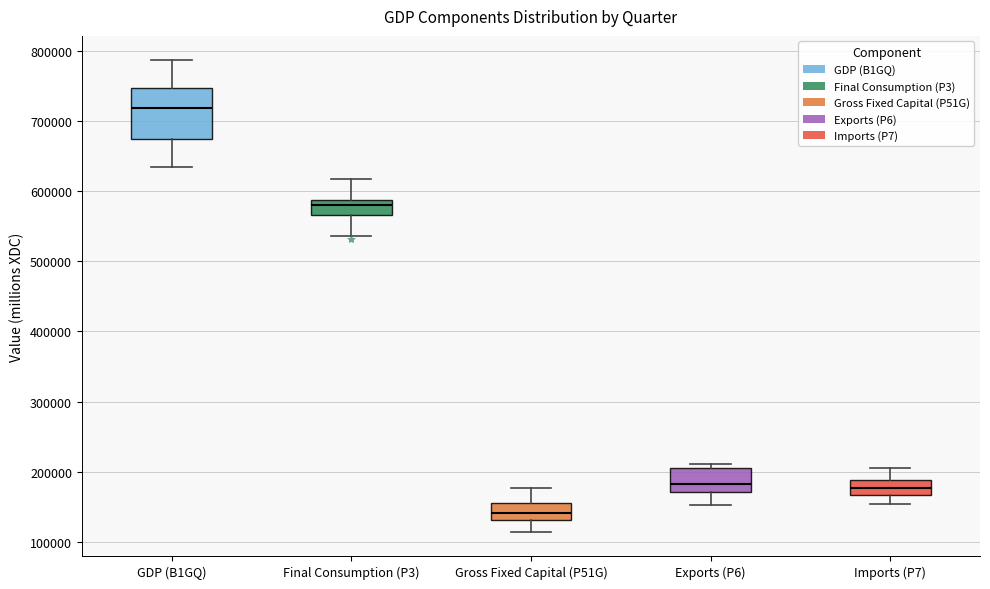

Reading left to right, read every box against the y-axis: the position of its median line, the range the box covers, and the ends of its whiskers. The values are not printed on the chart, so give them approximately, as read against the axis.

GDP (B1GQ): median 720000, box 670000 to 750000, whiskers 630000 to 790000
Final Consumption (P3): median 580000, box 570000 to 590000, whiskers 540000 to 620000
Gross Fixed Capital (P51G): median 140000, box 130000 to 160000, whiskers 110000 to 180000
Exports (P6): median 180000, box 170000 to 210000, whiskers 150000 to 210000 (just above the box's upper edge)
Imports (P7): median 180000, box 170000 to 190000, whiskers 150000 to 210000